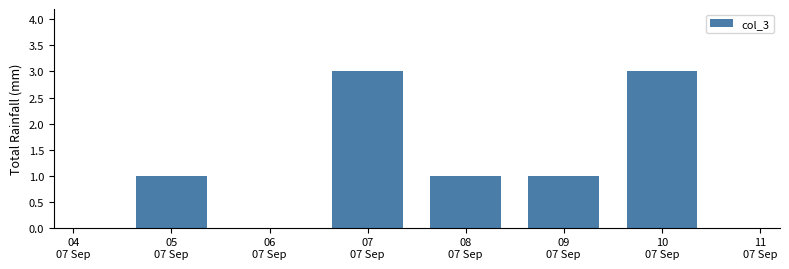

Count the number of data series in this chart.

1